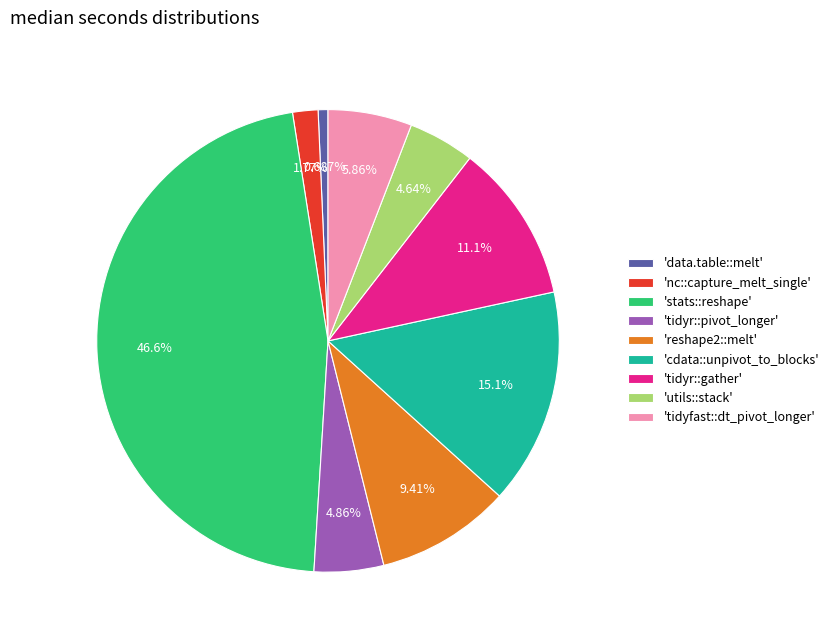

Is there any slice that represents more than half of the pie?

No